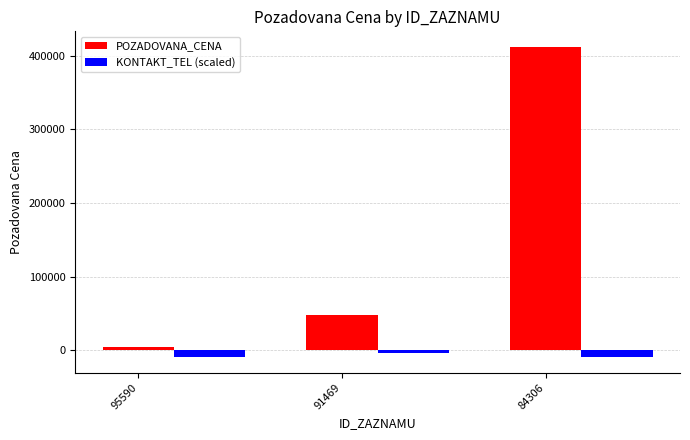

Rank the series by their maximum value, from lowest to highest.

KONTAKT_TEL (scaled), POZADOVANA_CENA